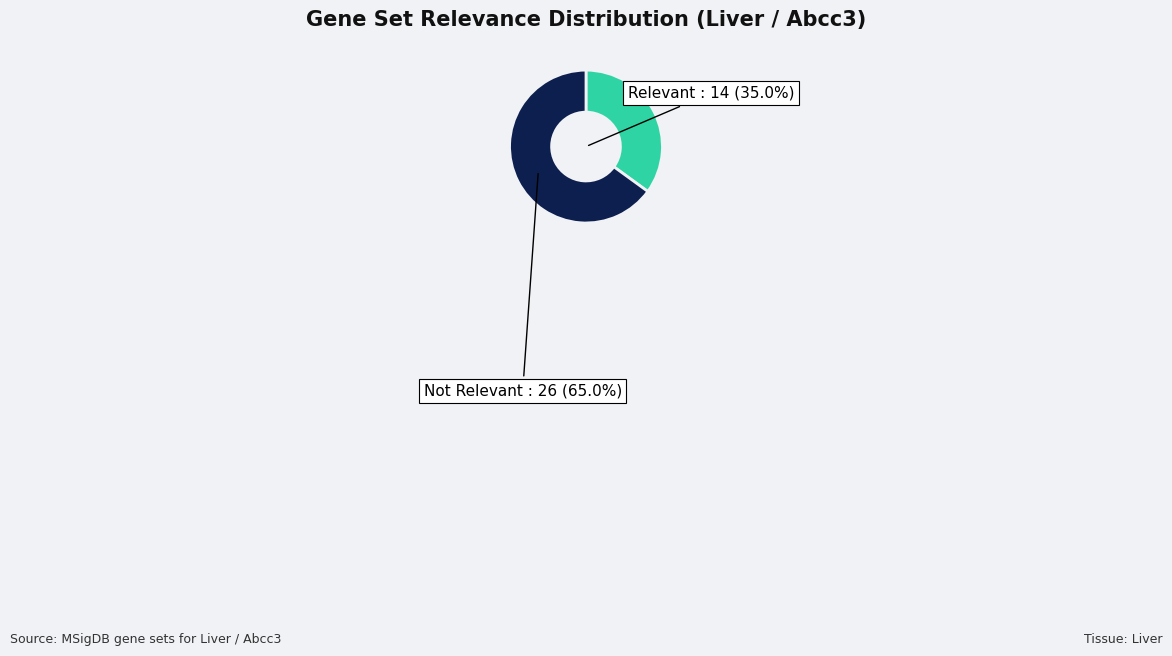

What is the total percentage of Relevant and Not Relevant?

100.0%